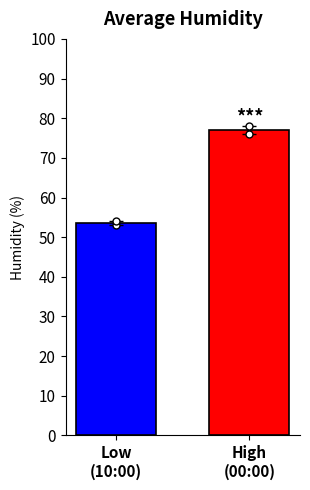

What is the ratio of the value at Low
(10:00) to the value at High
(00:00)?

0.7